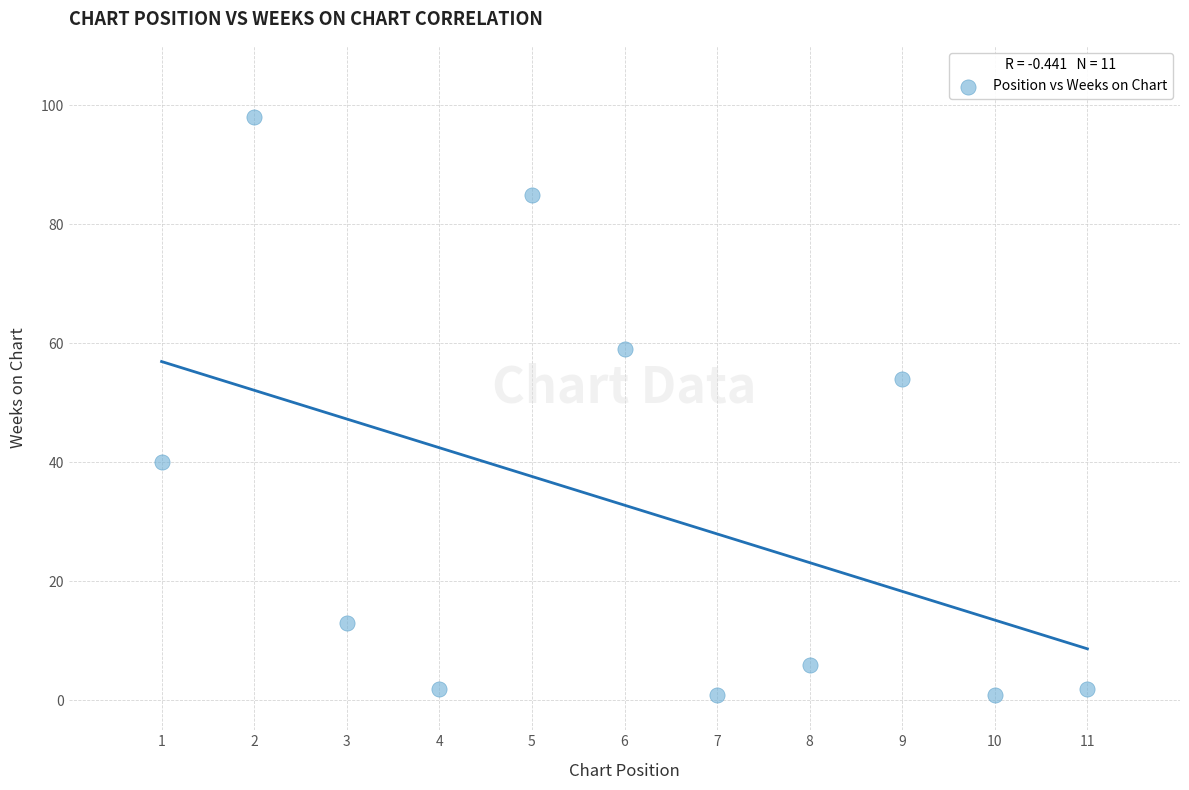

What Y value in the scatter plot is closest to 49?

54